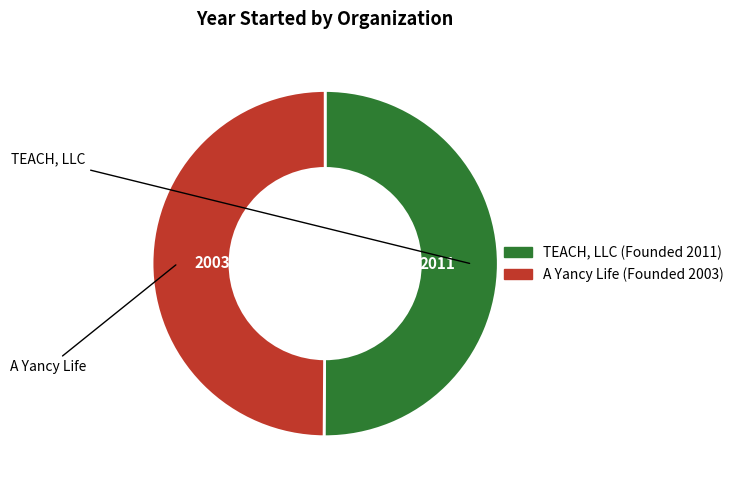

True or false: TEACH, LLC accounts for 50% of the total.

True